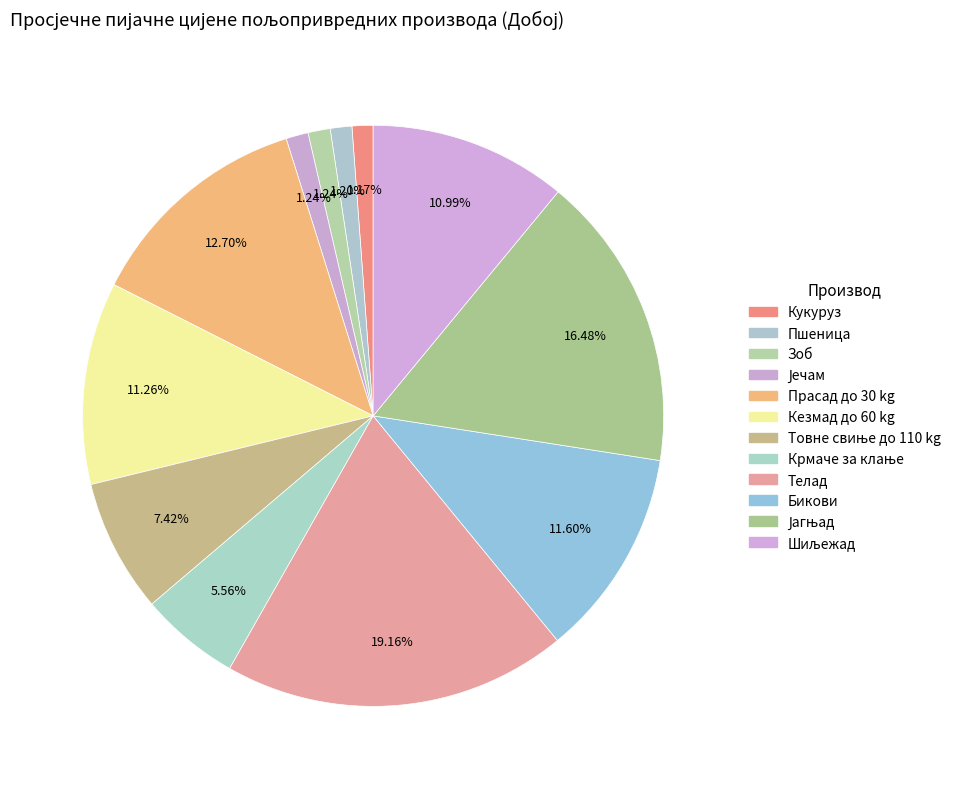

Rank the categories by value from highest to lowest.

Телад, Јагњад, Прасад до 30 kg, Бикови, Кезмад до 60 kg, Шиљежад, Товне свиње до 110 kg, Крмаче за клање, Зоб, Јечам, Пшеница, Кукуруз